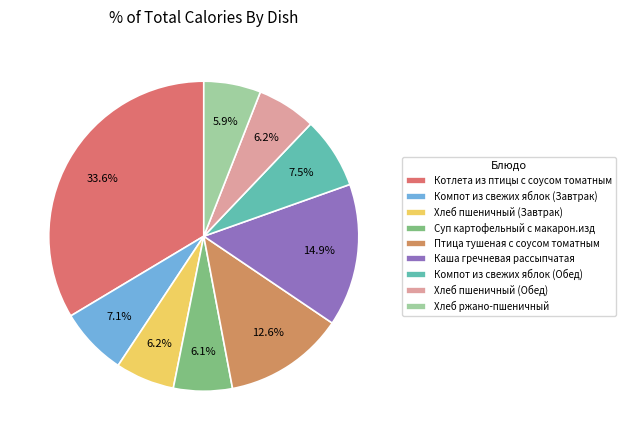

To the nearest percent, what is the difference between the Компот из свежих яблок (Обед) and Хлеб ржано-пшеничный slice percentages?

2%